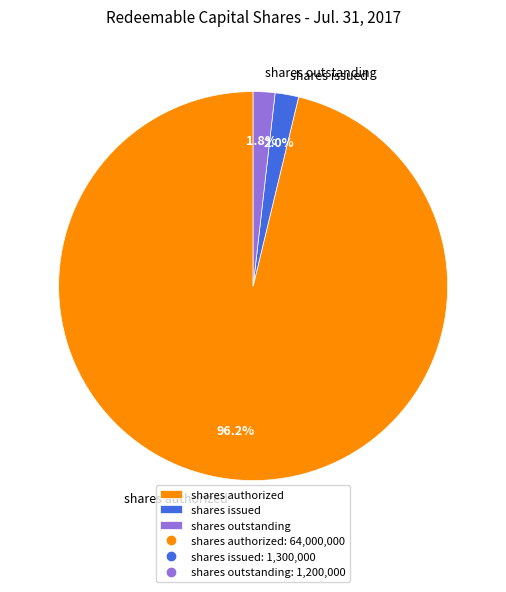

What percentage is the shares authorized slice, to the nearest percent?

96%